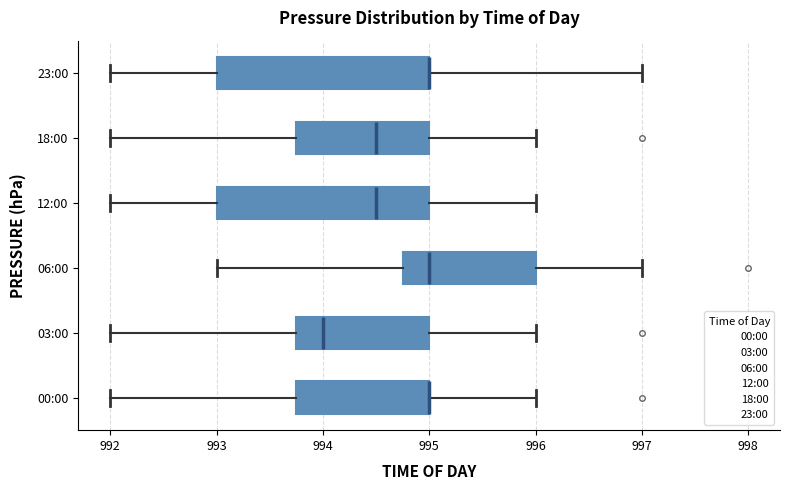

Where does the median line of the box for 12:00 sit on the x-axis? The values are not printed on the chart, so give them approximately, as read against the axis.

994.5